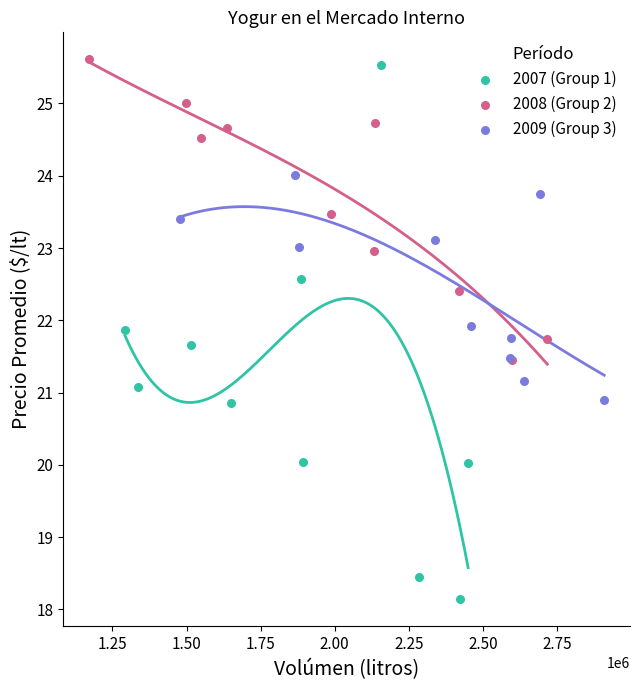

Which series has the widest spread of Y values?

2007 (Group 1)